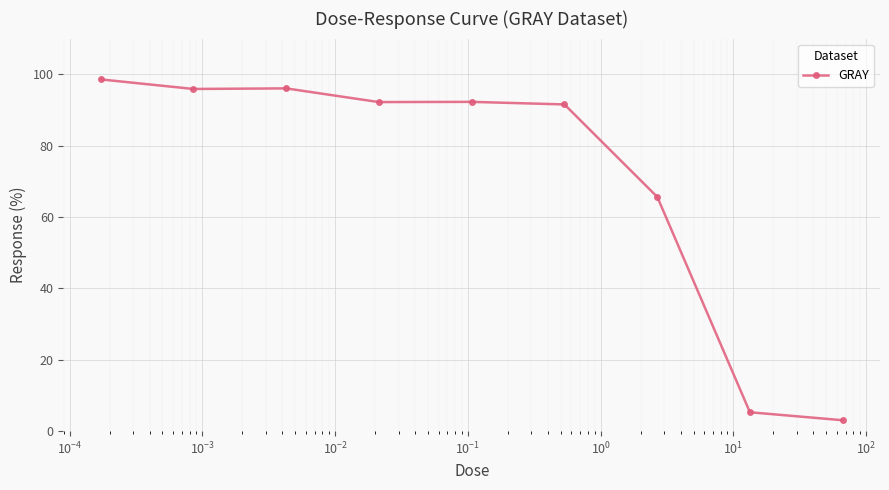

What is the value of the 6th point from the left?

91.5